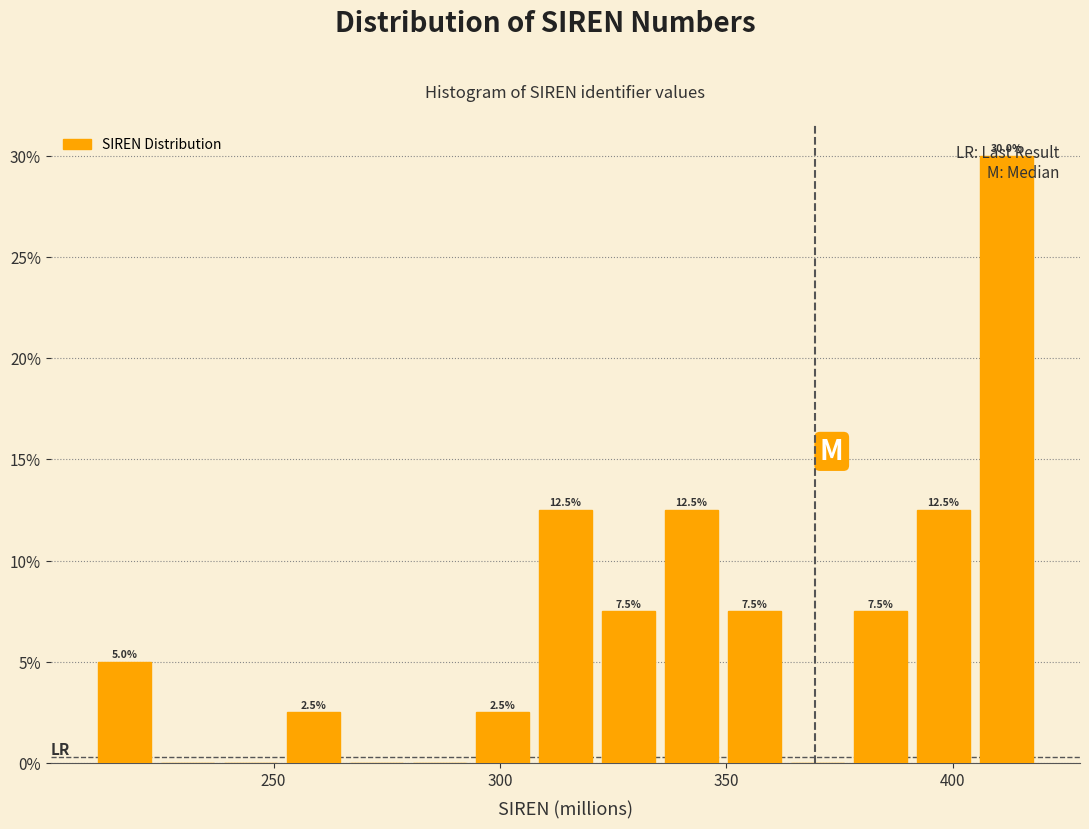

Around what value on the x-axis is the tallest bar? Give the approximate position of its centre, as read against the axis.

410